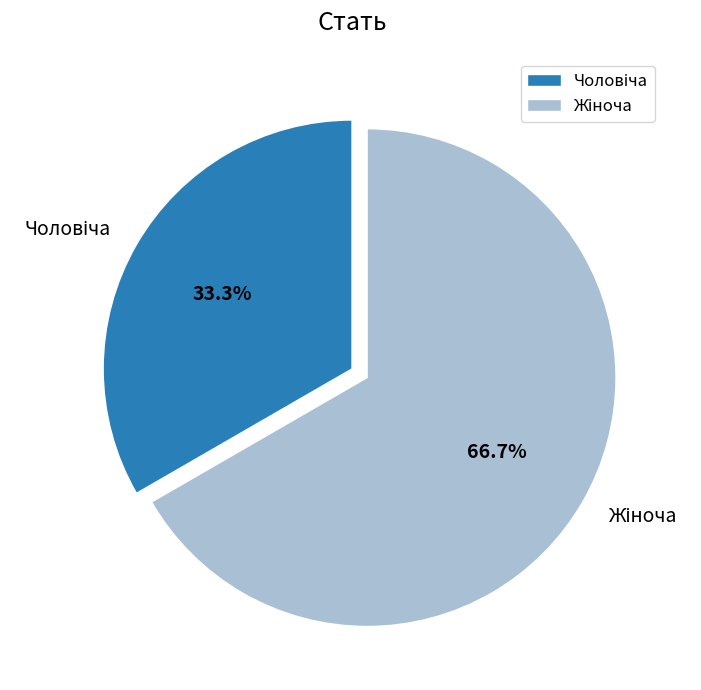

Is there any slice that represents more than half of the pie?

Yes